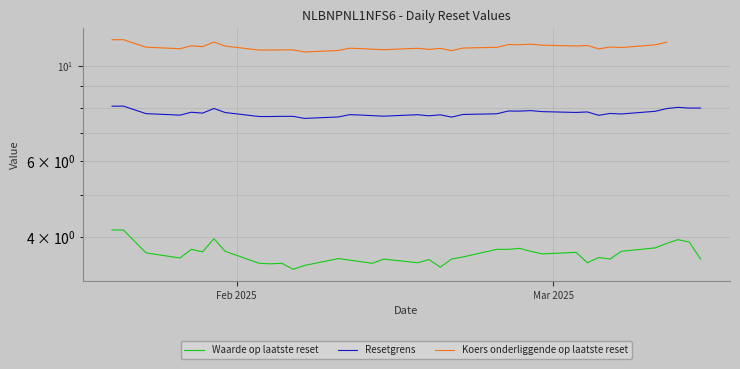

What are all the series names shown in the legend?

Waarde op laatste reset, Resetgrens, Koers onderliggende op laatste reset